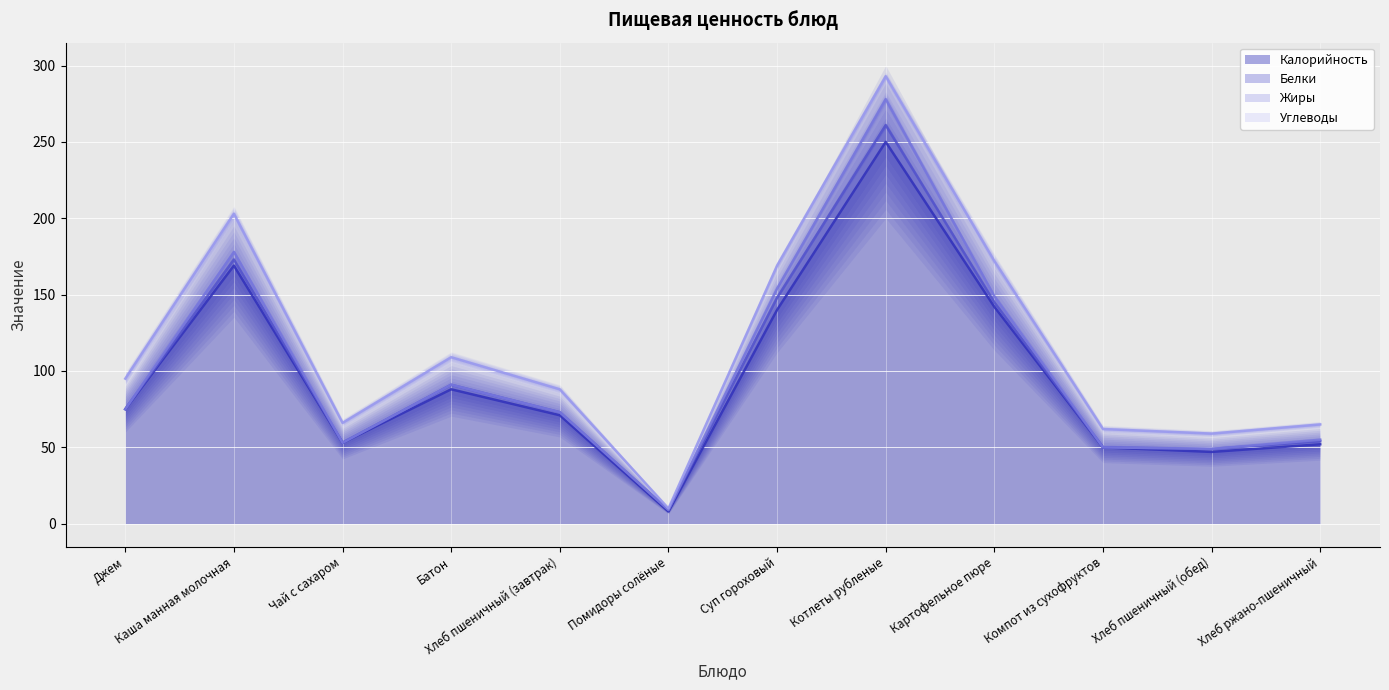

Is it true that Калорийность (линия) equals 4 at Помидоры солёные?

False